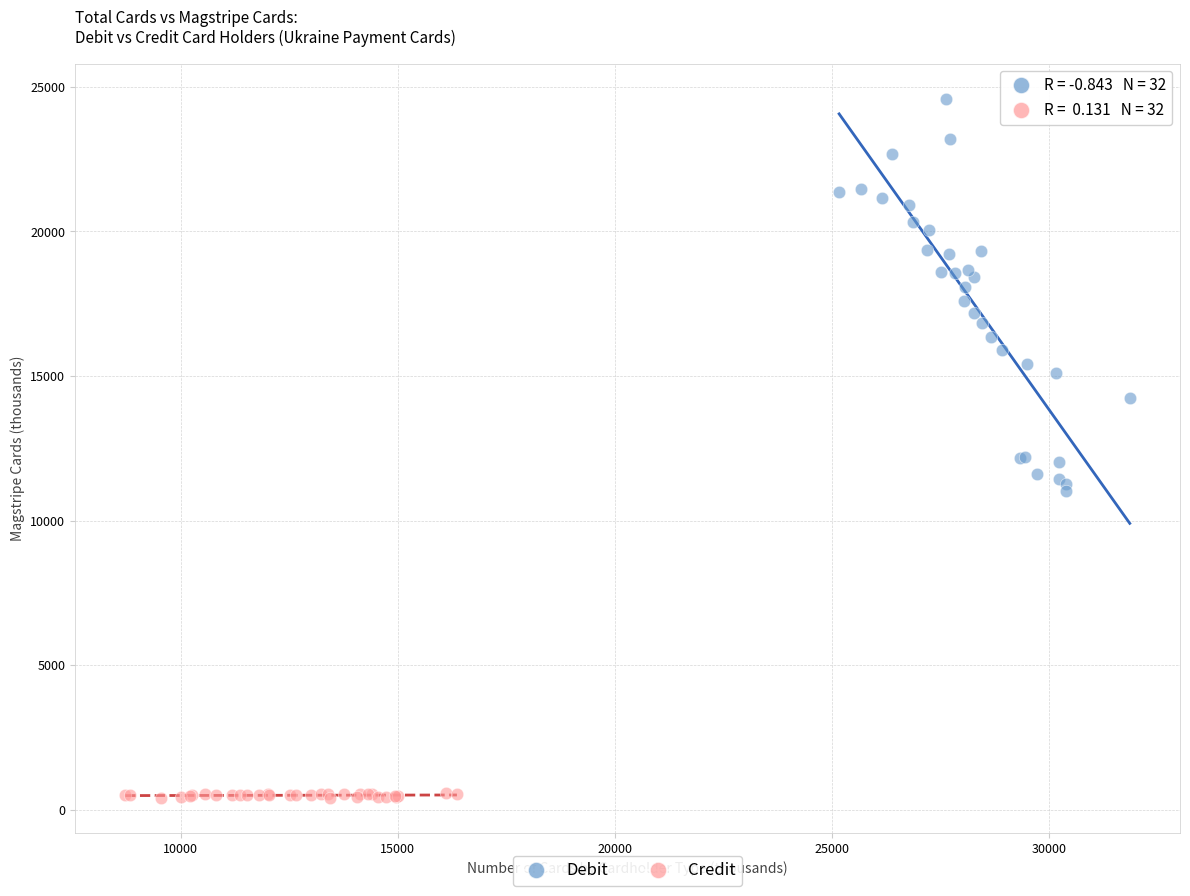

Which series reaches the maximum Y coordinate?

Debit